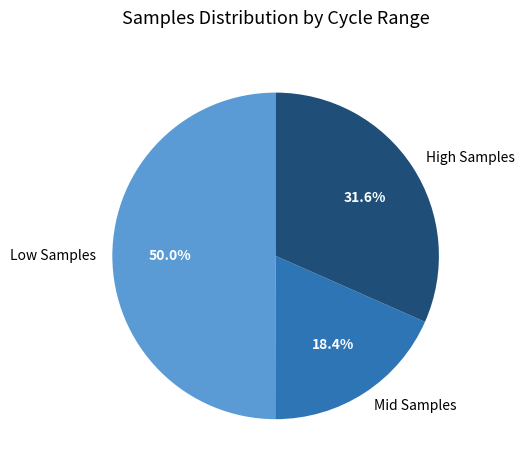

Which has a higher value, Mid Samples or Low Samples?

Low Samples